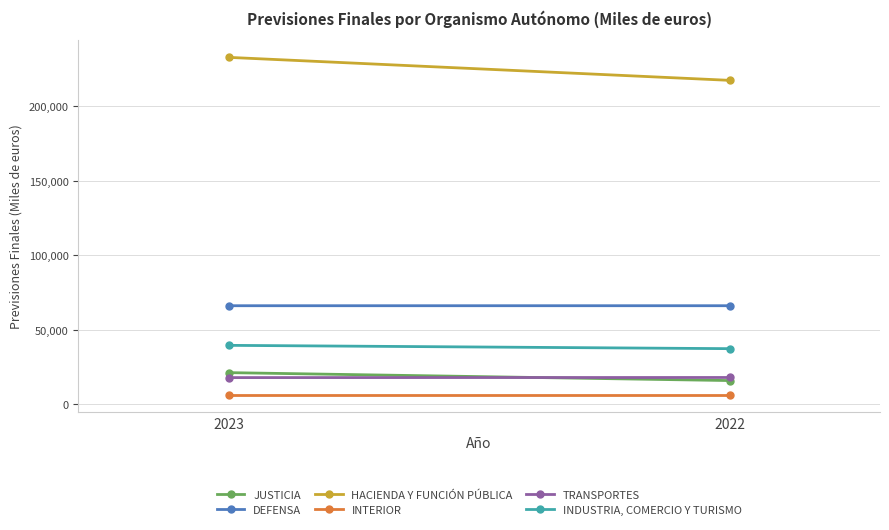

Which series has the largest range (max minus min)?

HACIENDA Y FUNCIÓN PÚBLICA